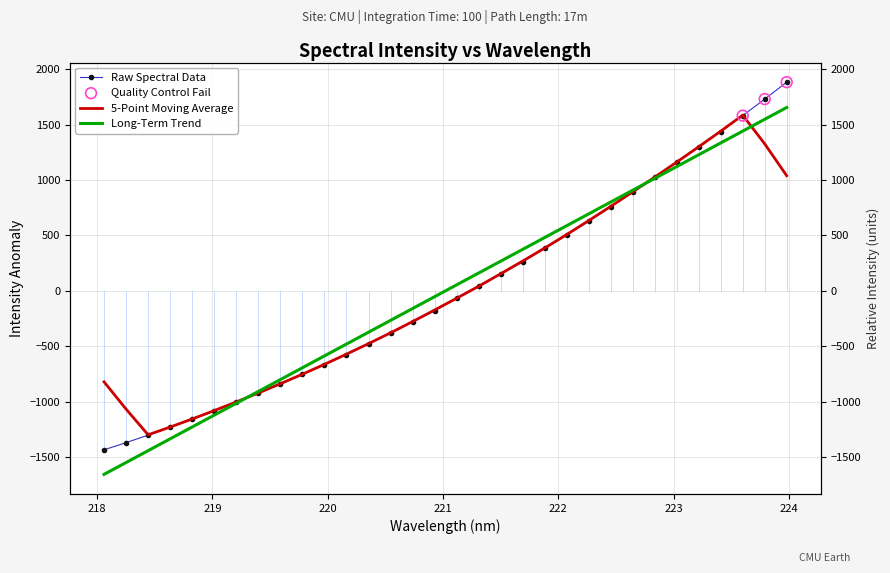

Between 223.9802 and 218.2508, which is larger?

223.9802